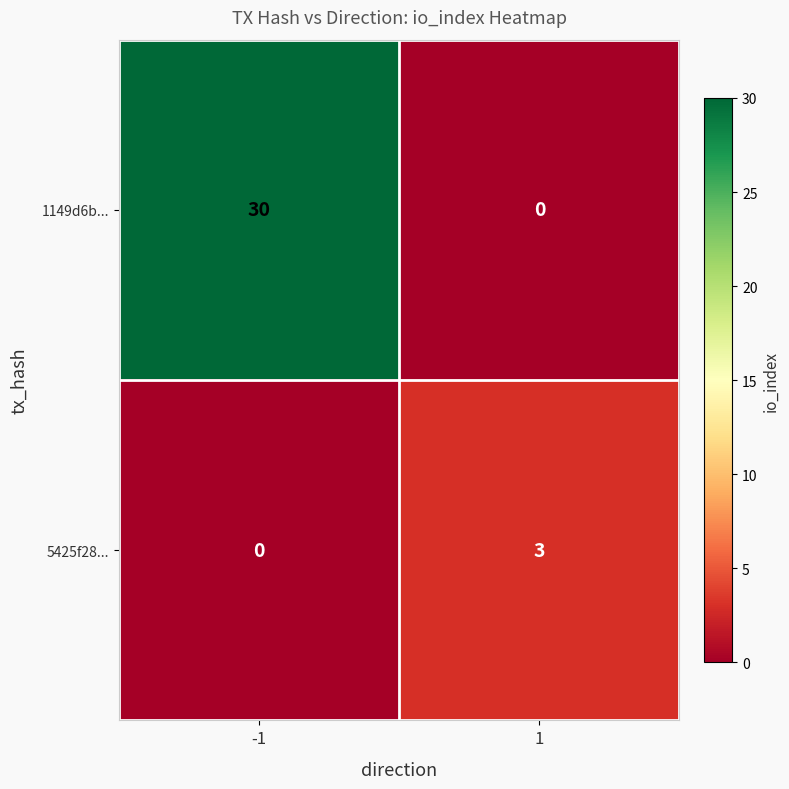

Between -1 and 1, which series saw the biggest shift?

1149d6b...